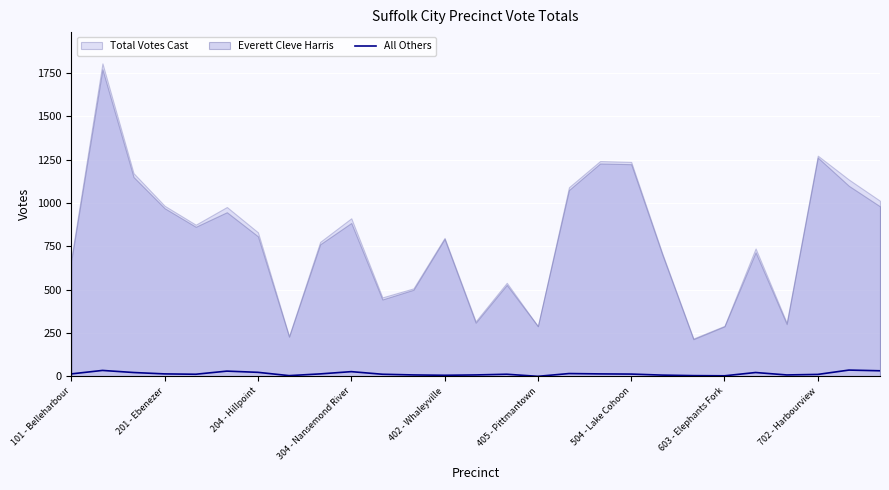

The All Others series shows 23 at 204 - Hillpoint. True or false?

True